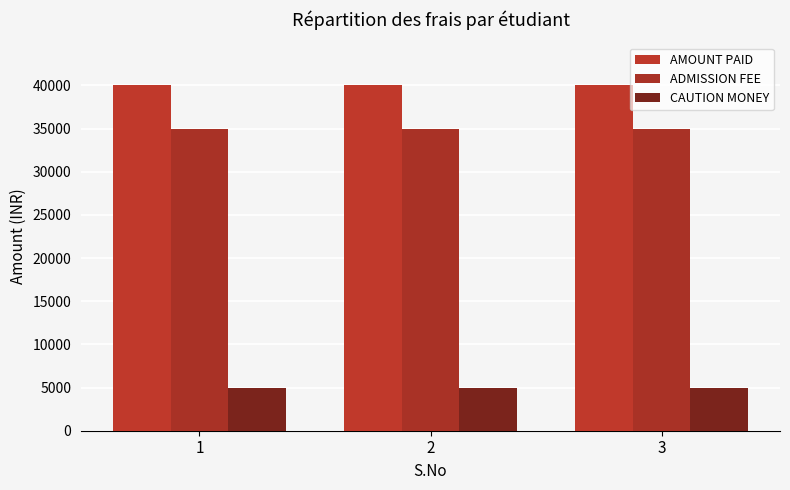

What is the difference between the highest and lowest values at 1?

35000